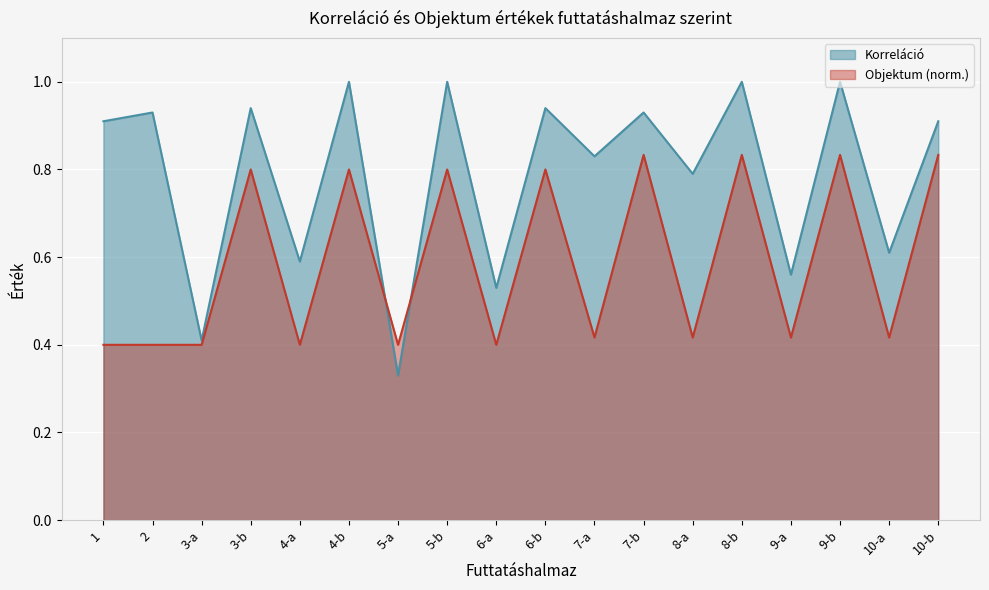

The Objektum series shows 0.4 at 5-a. True or false?

True